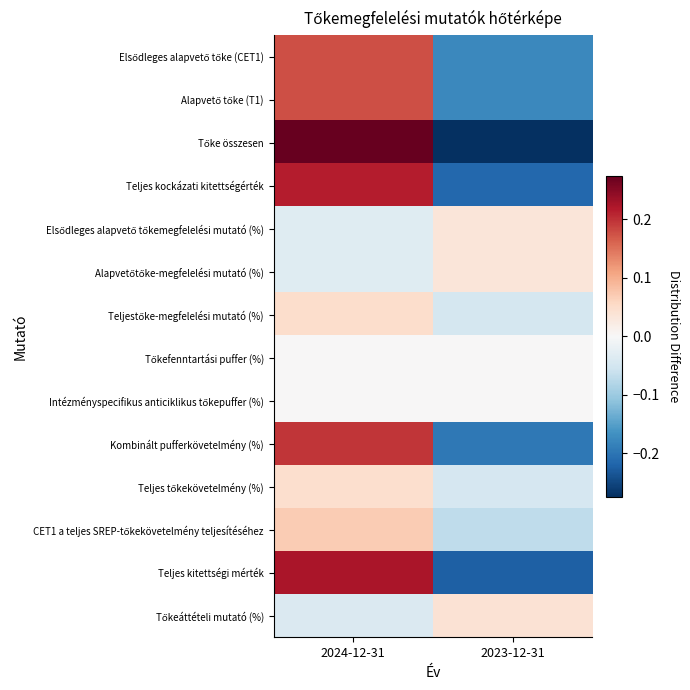

Which series changed the most between 2024-12-31 and 2023-12-31?

Tőke összesen